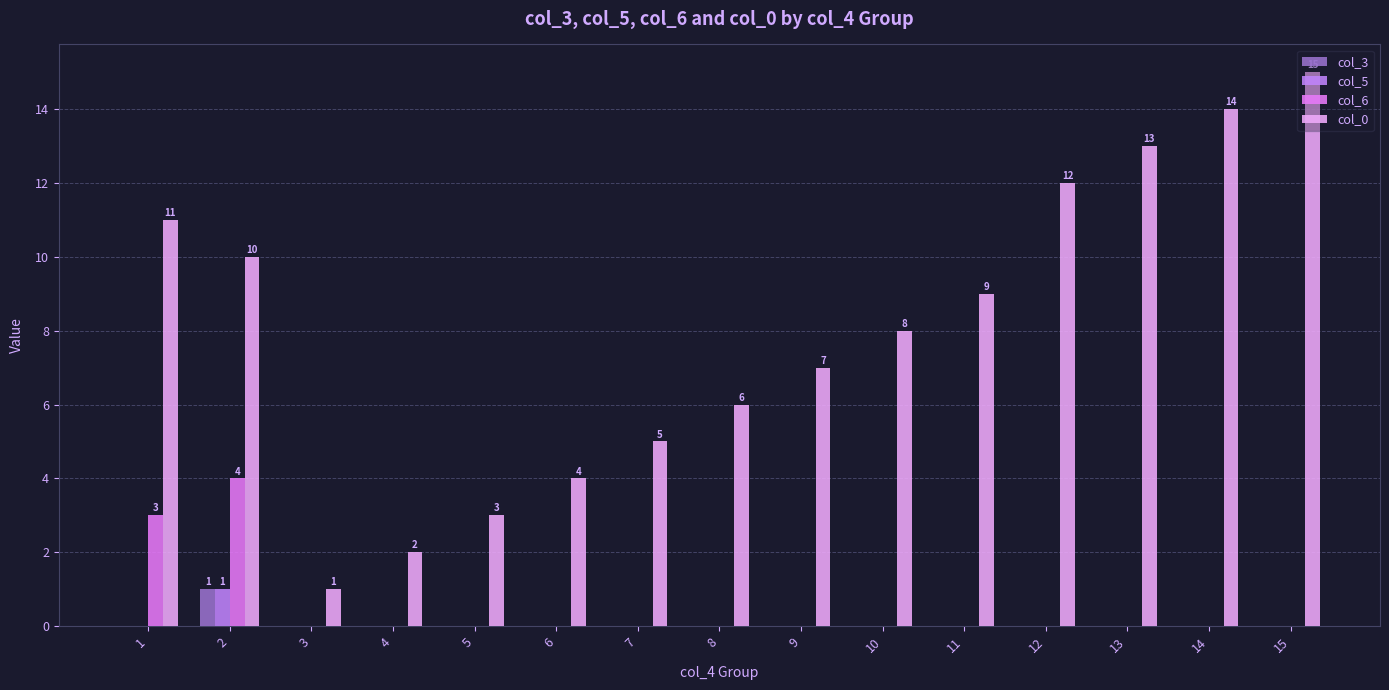

Is it true that col_3 equals 1 at 9?

False